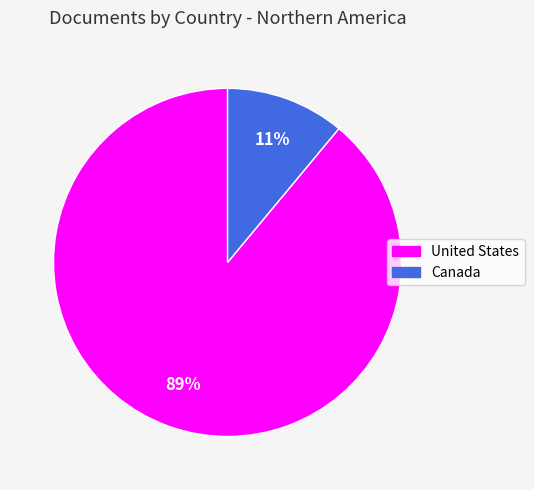

To the nearest percent, what percentage of the pie is Canada?

11%